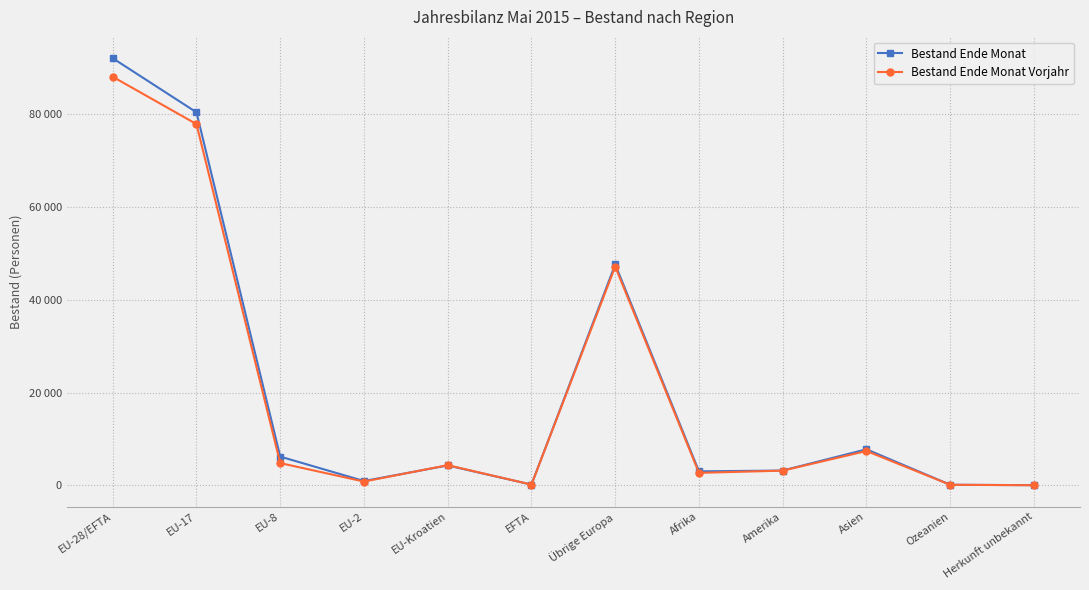

What is the approximate value of Bestand Ende Monat Vorjahr at EU-28/EFTA, to the nearest 50?

88050